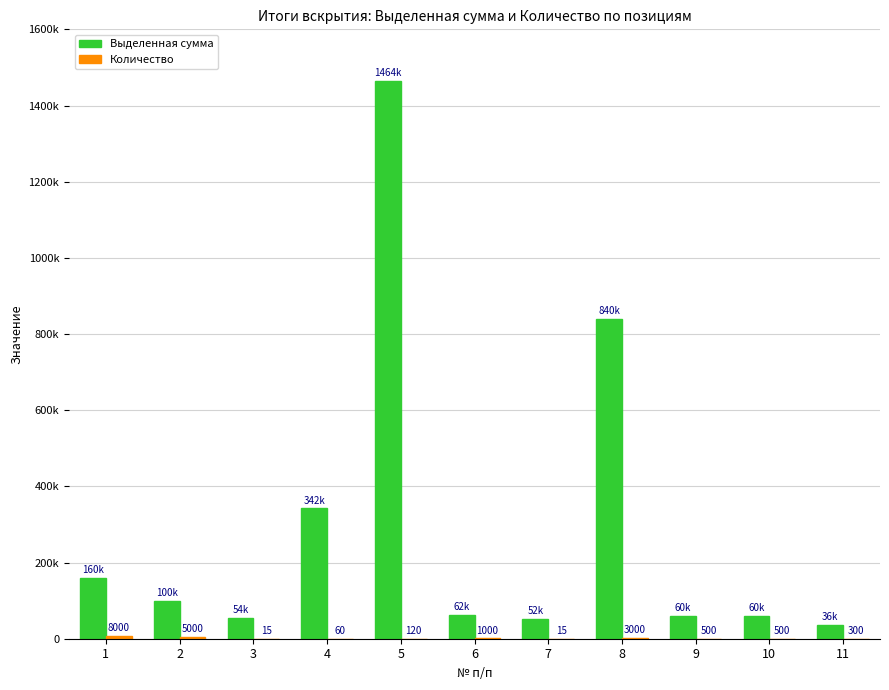

True or false: Выделенная сумма has a value of 60000 at 10.

True